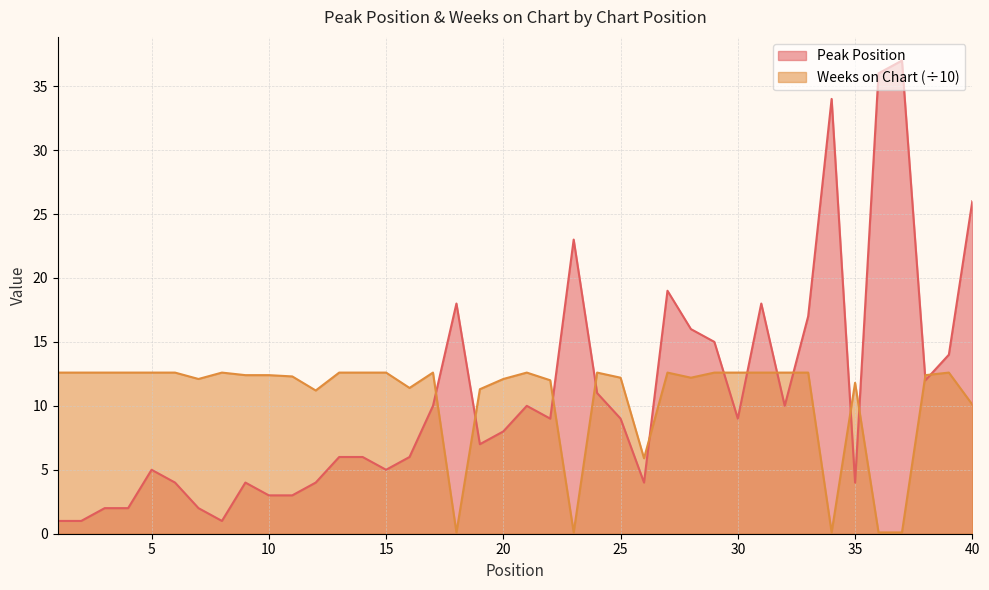

What is the difference between the second highest and minimum values in the Peak Position series?

35.0